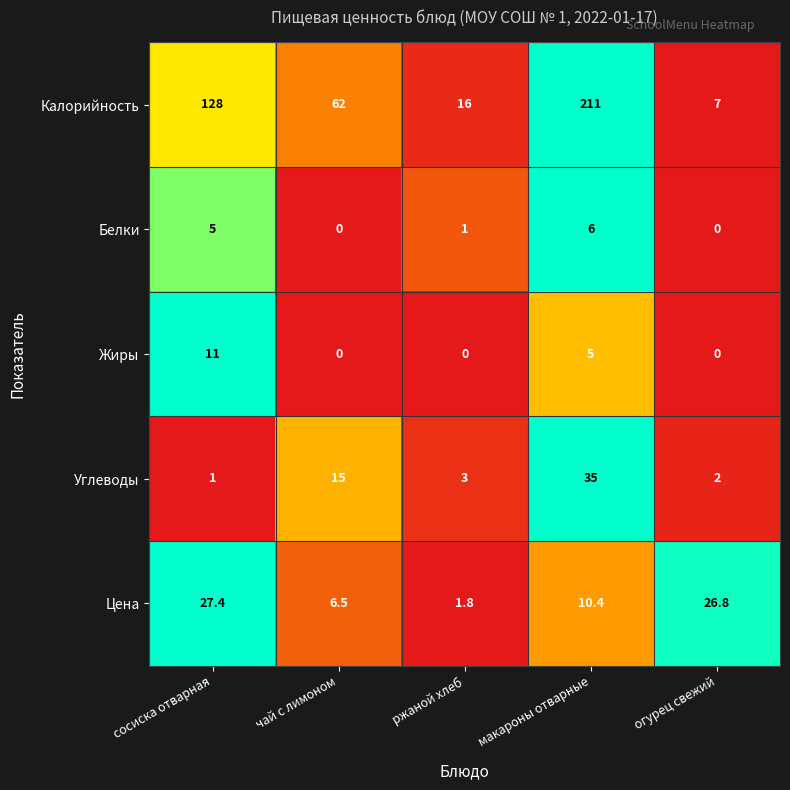

Is the value of Цена at ржаной хлеб greater than the value of Белки at сосиска отварная?

No